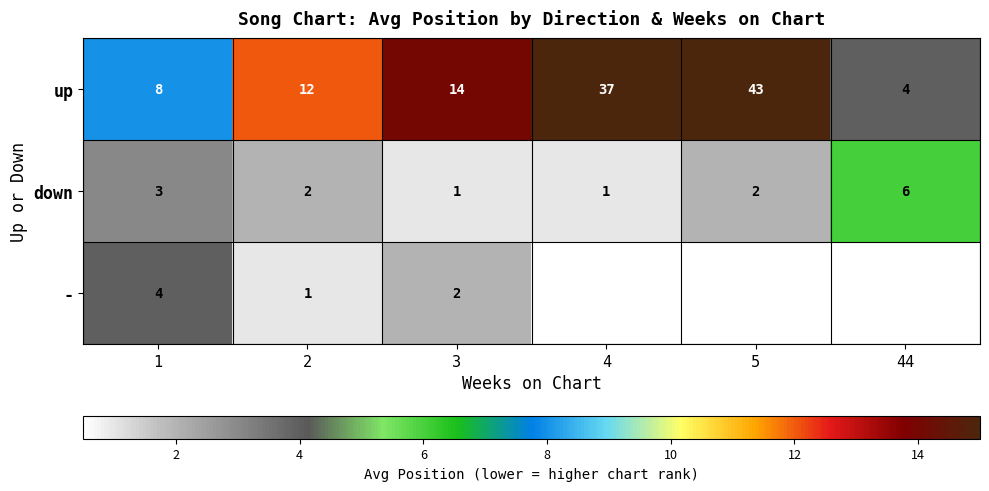

Count the number of data series in this chart.

3